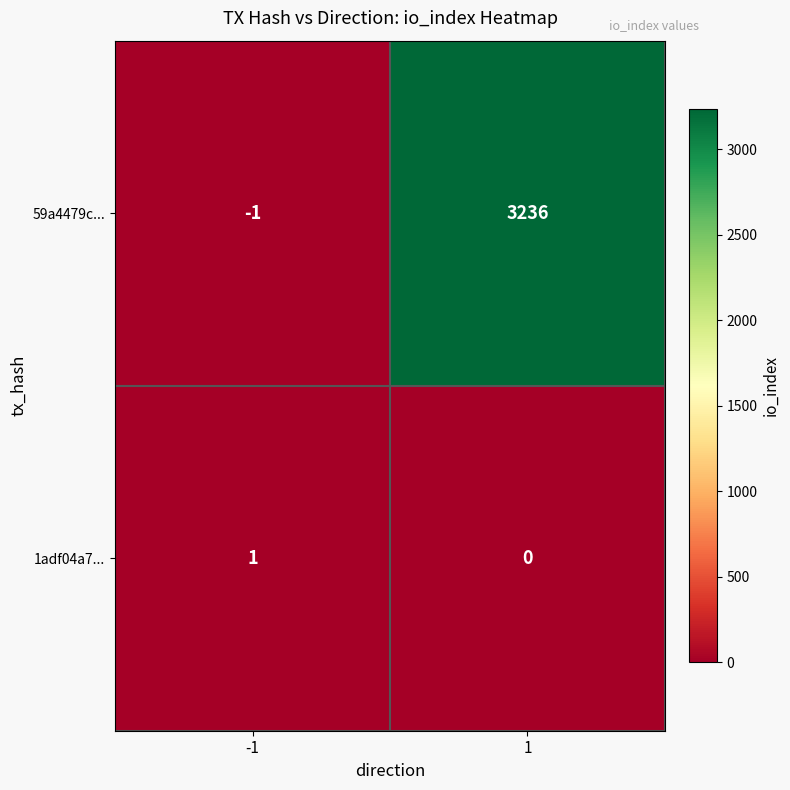

Rank the series by their average value, from lowest to highest.

1adf04a7..., 59a4479c...